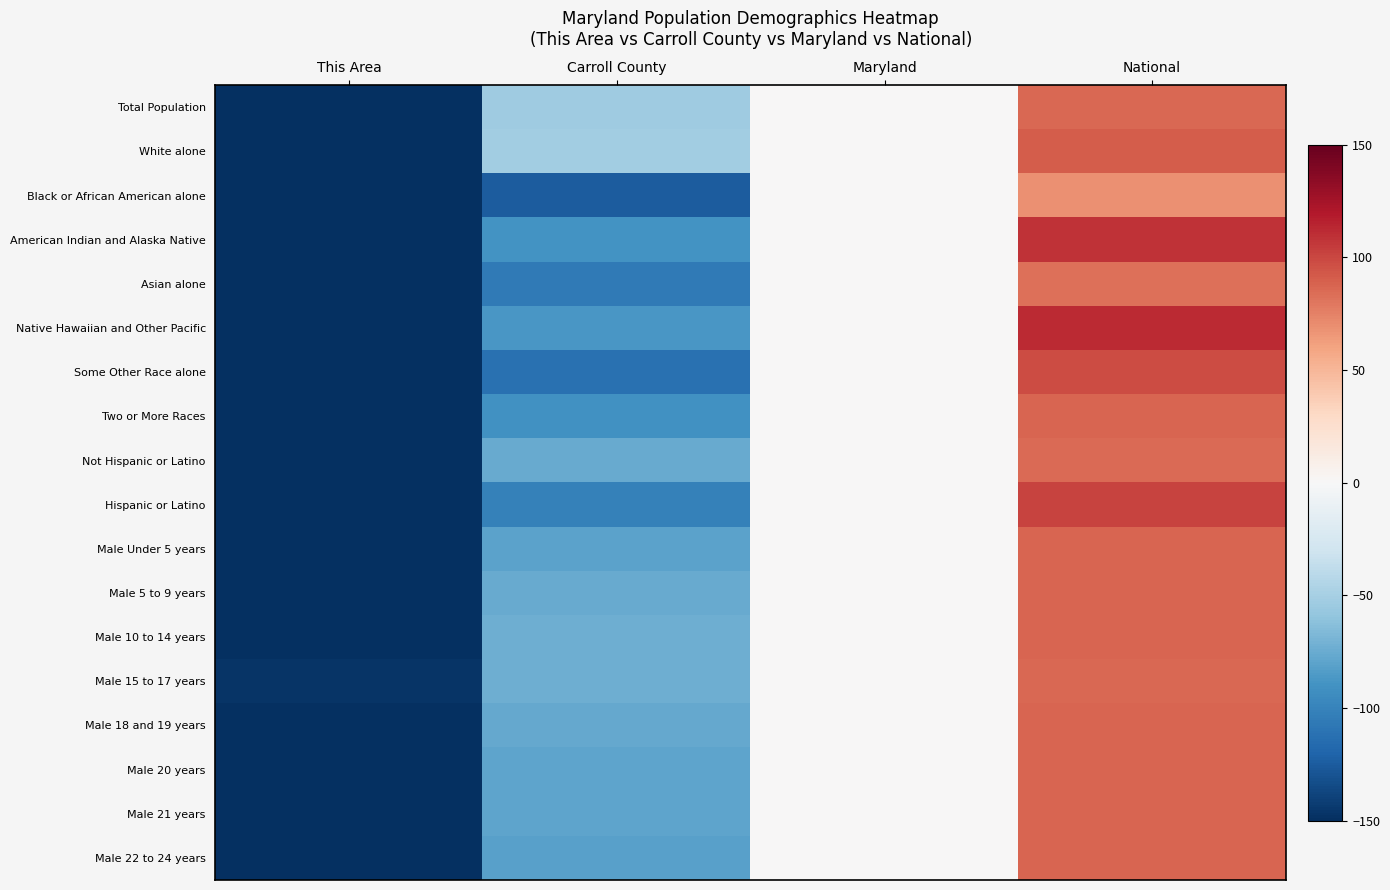

List the series in order of their peak value, highest first.

Native Hawaiian and Other Pacific, American Indian and Alaska Native, Hispanic or Latino, Some Other Race alone, White alone, Male 21 years, Male 5 to 9 years, Male Under 5 years, Male 18 and 19 years, Male 20 years, Male 22 to 24 years, Male 10 to 14 years, Two or More Races, Male 15 to 17 years, Total Population, Not Hispanic or Latino, Asian alone, Black or African American alone